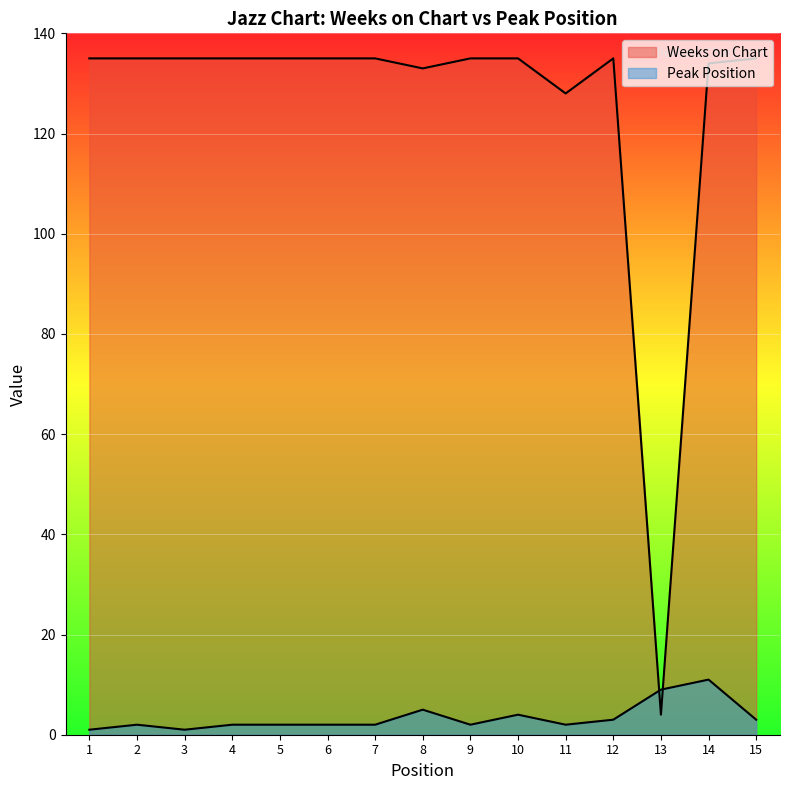

How many data points in Weeks on Chart are less than 135?

4